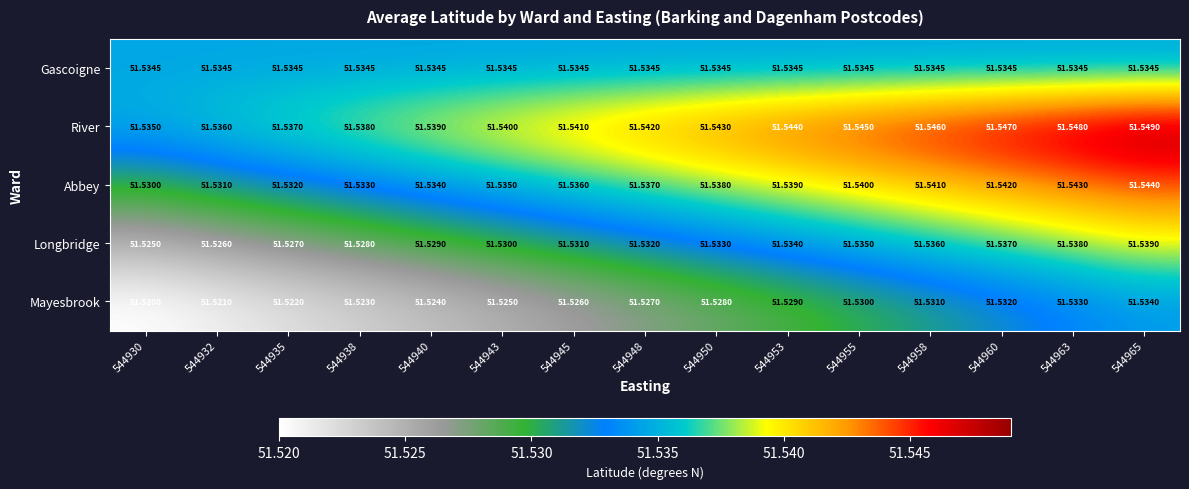

At 544935, list the series in order from smallest to largest.

Mayesbrook, Longbridge, Abbey, Gascoigne, River